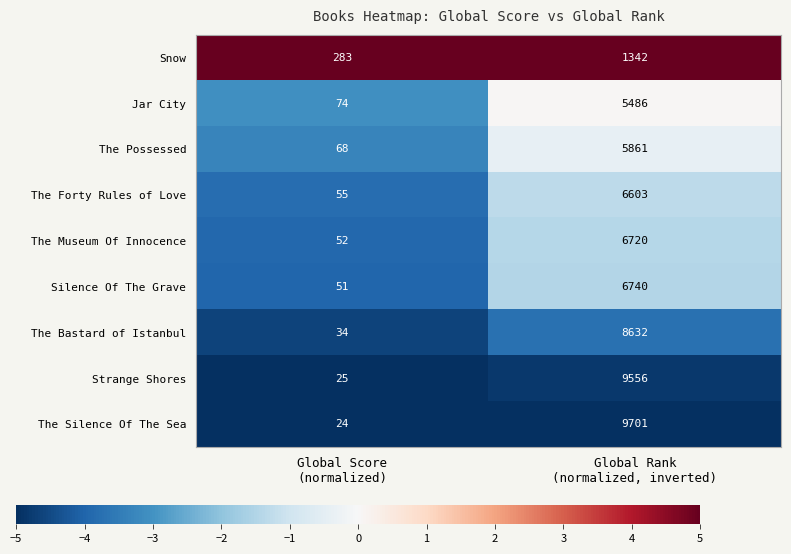

What is the smallest value displayed?

24